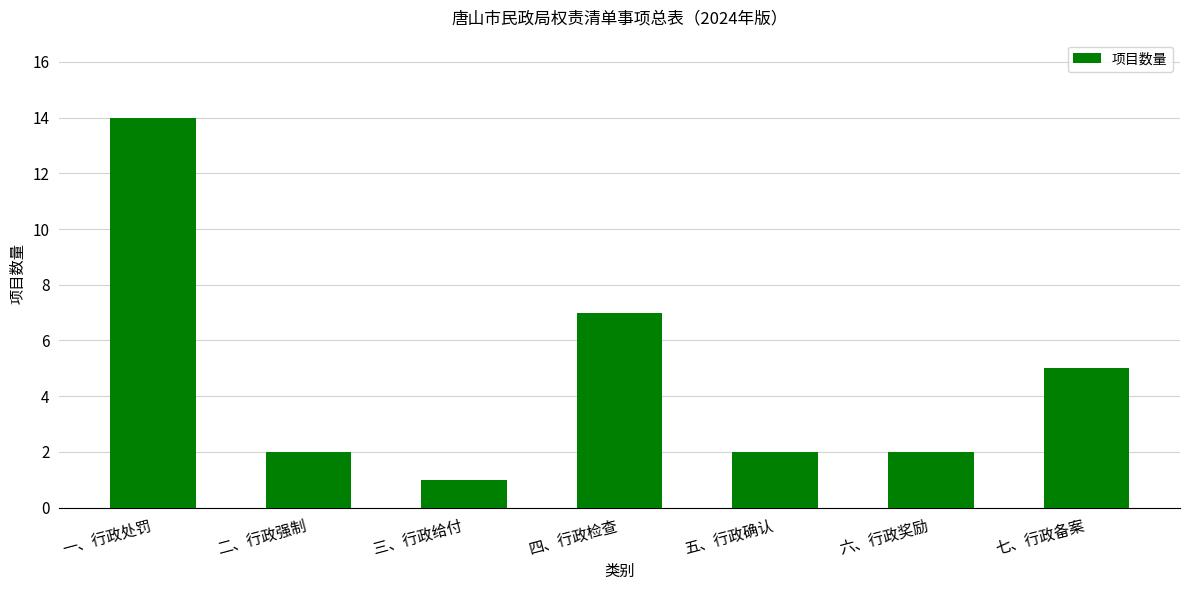

Are the bars horizontal?

No